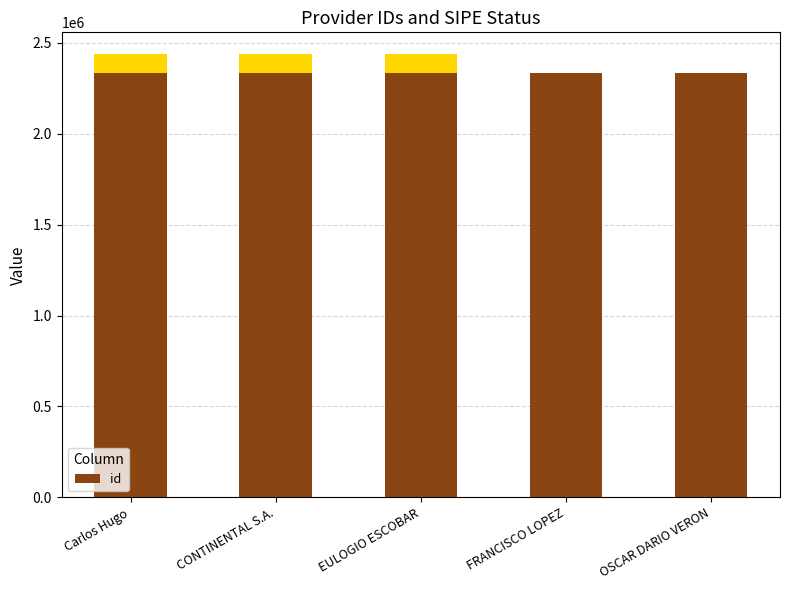

At which label does the data first exceed 2335930?

Carlos Hugo